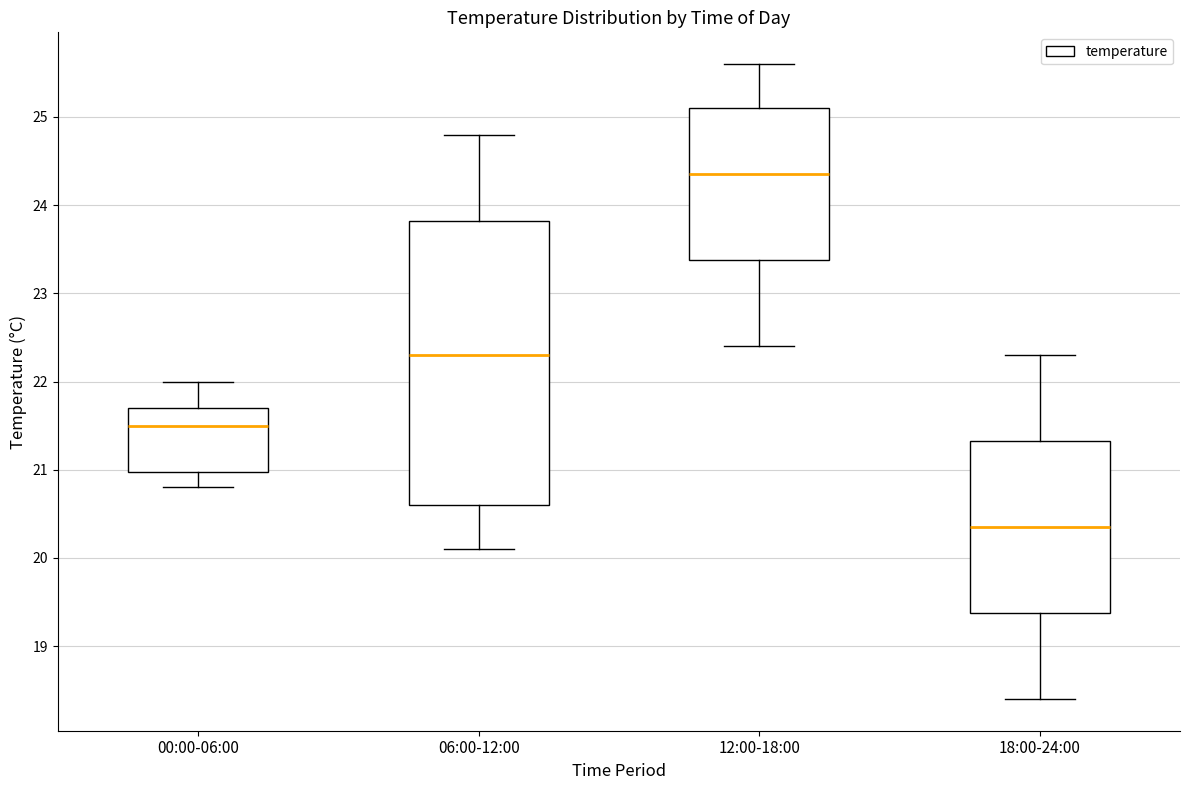

Which box has the lowest median line?

18:00-24:00